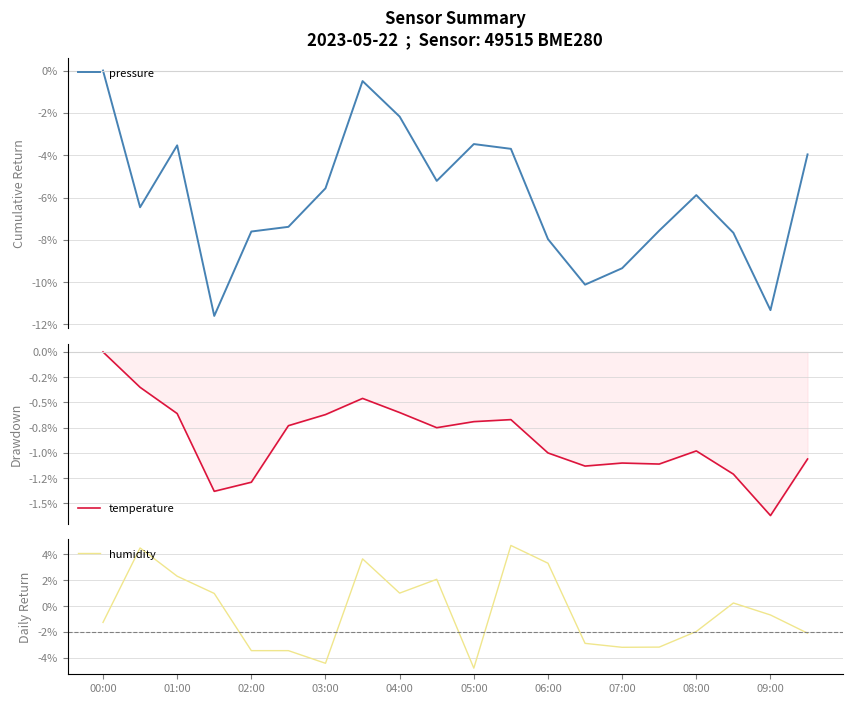

How many values in humidity are below zero?

11